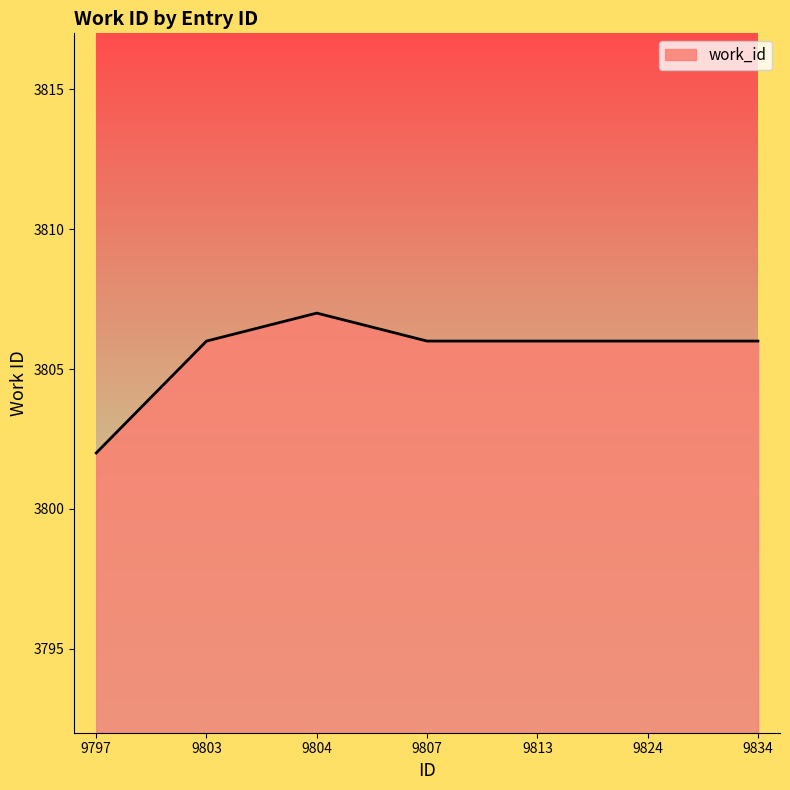

Where is the first local maximum?

9804